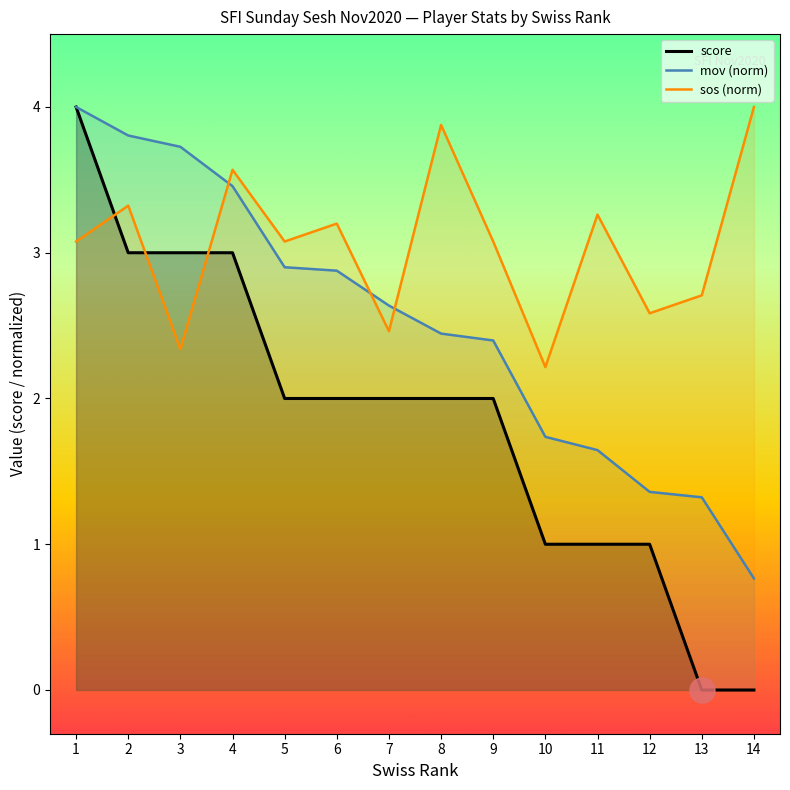

Is the value of sos (norm) at 2 greater than the value of score at 9?

Yes